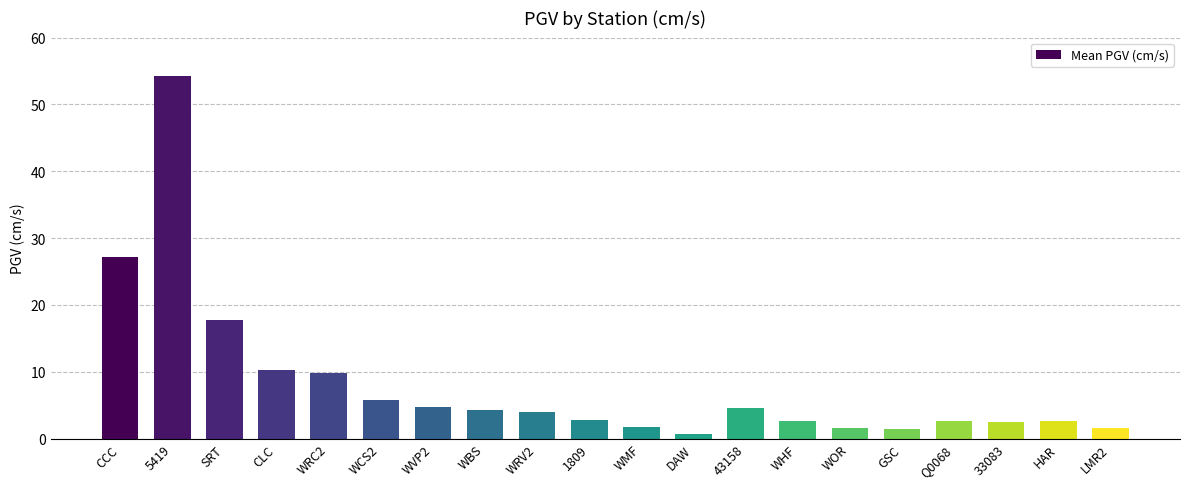

The value at WMF is 1.8. True or false?

True